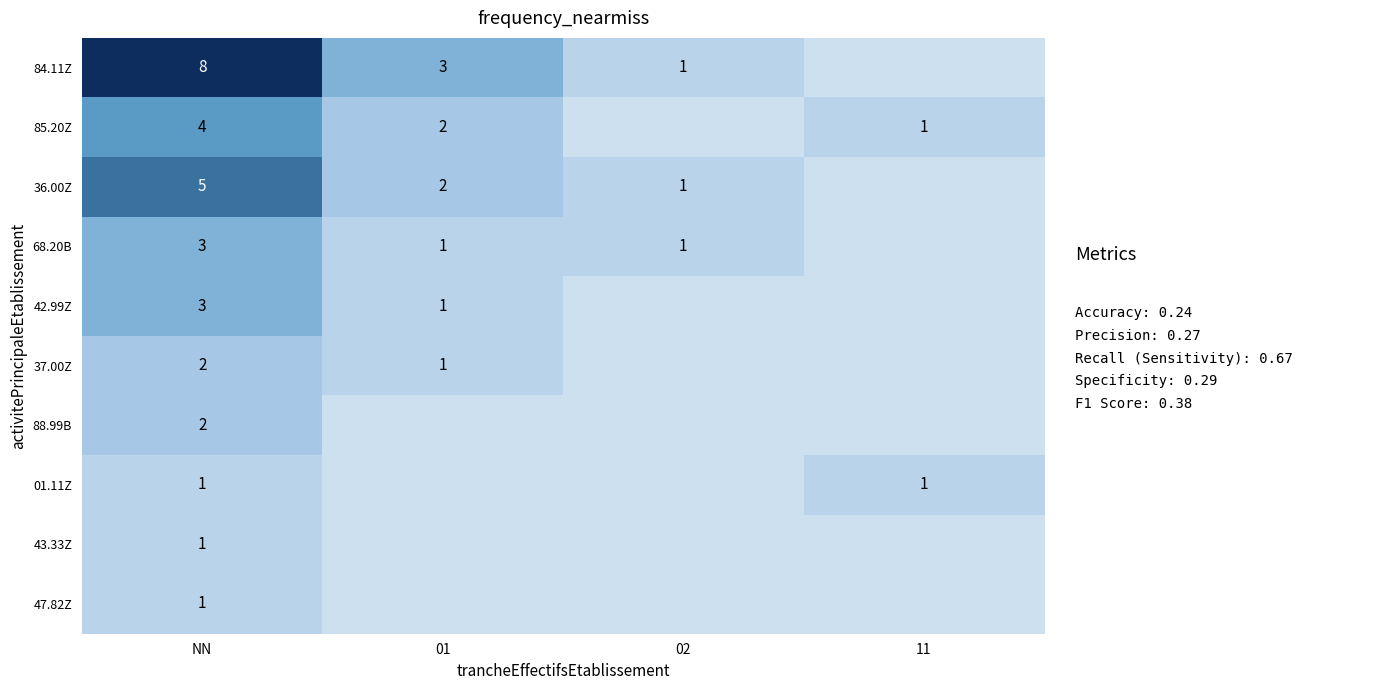

True or false: 85.20Z has a value of 1 at 01.

False